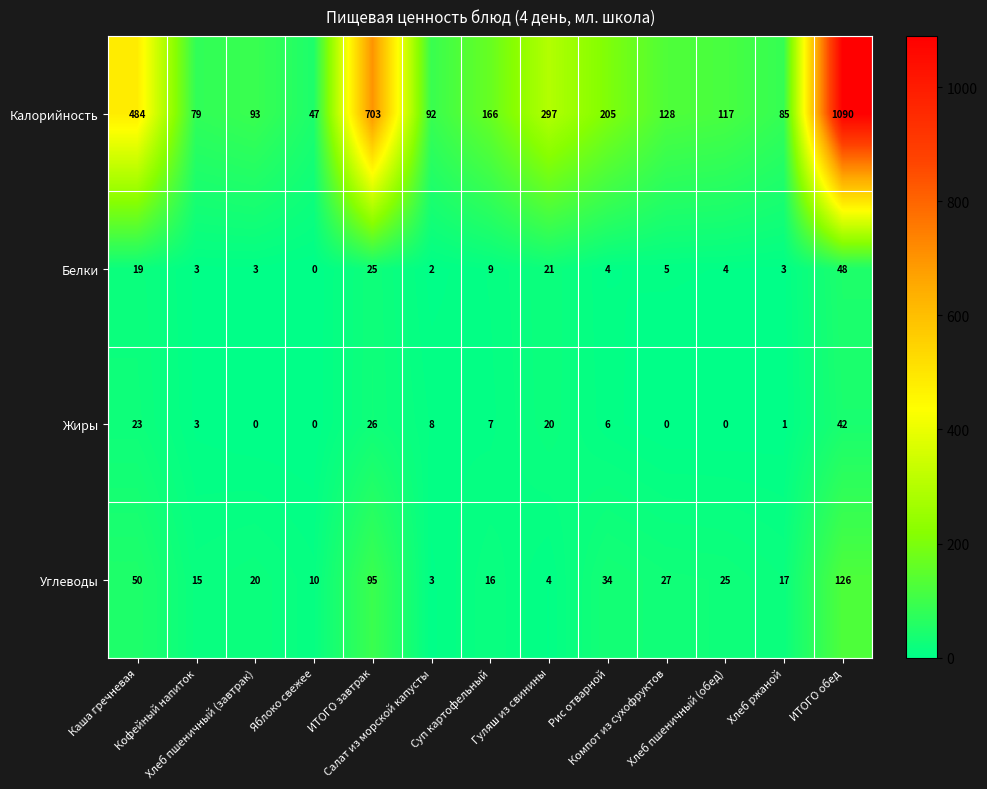

What is the sum of all Жиры values?

136